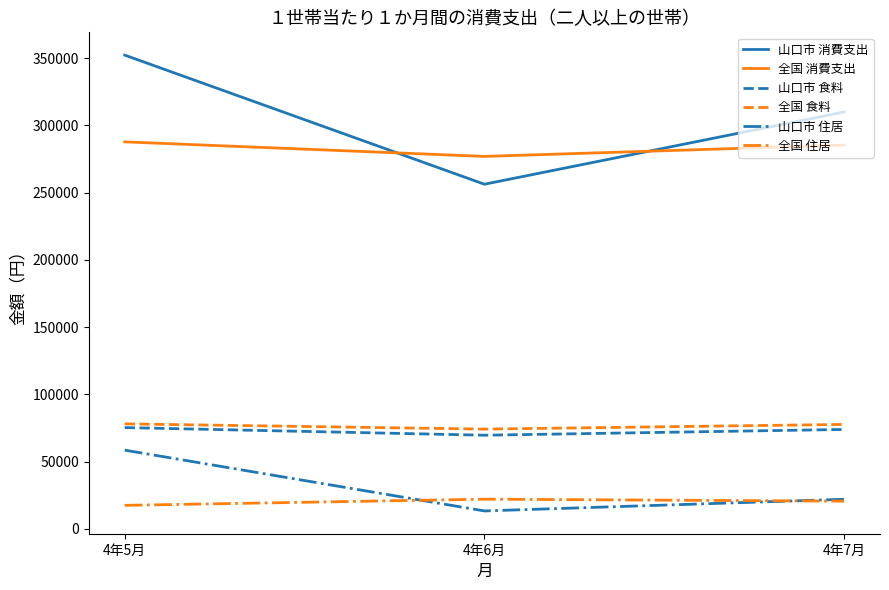

The value of 全国 食料 at 4年5月 is 105952. True or false?

False